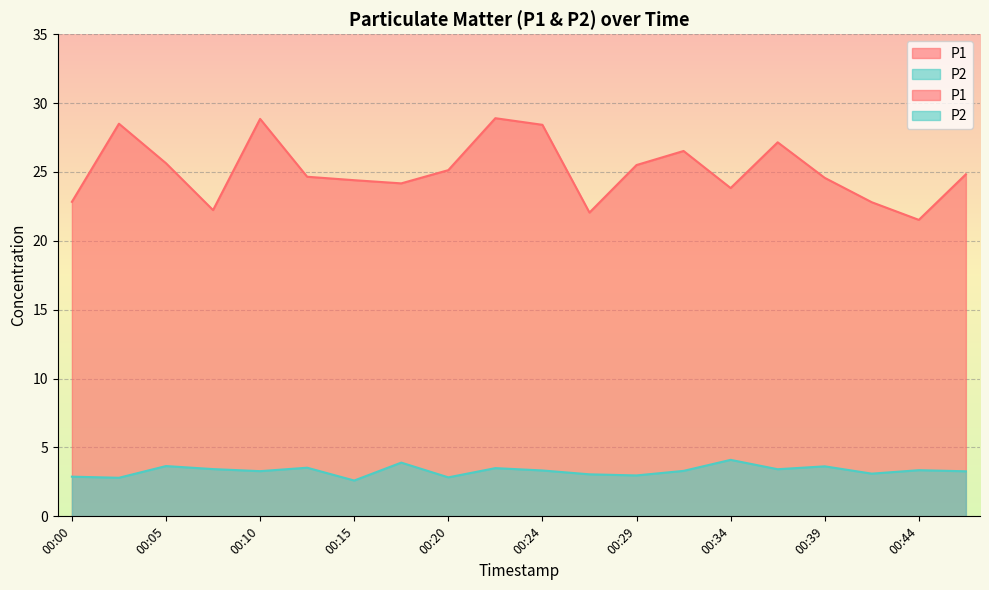

What is the smallest value displayed?

2.6